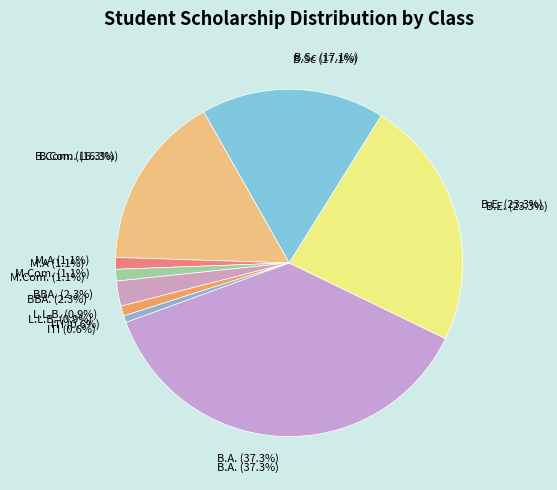

Rank the categories by value from highest to lowest.

B.A., B.E., B.Sc, B.Com., BBA., M.A, M.Com., L.L.B., ITI